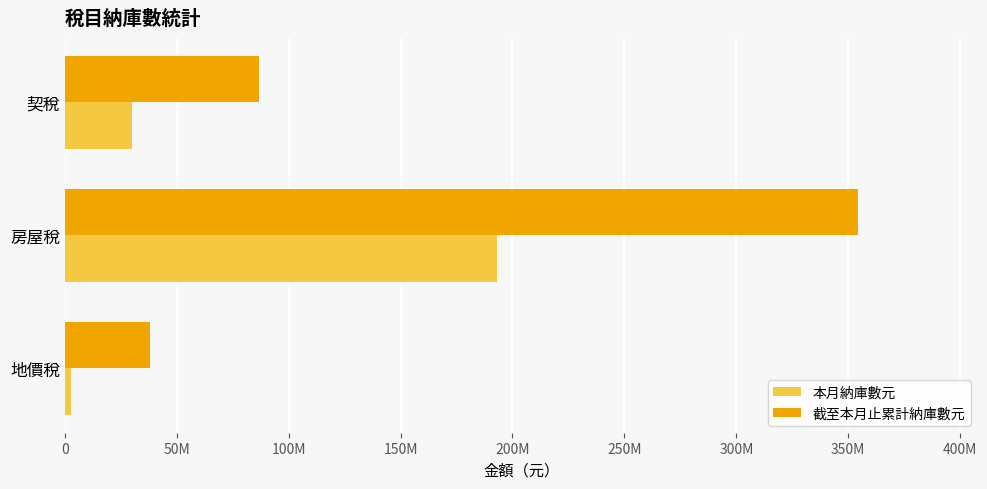

What are all the series names shown in the legend?

本月納庫數元, 截至本月止累計納庫數元